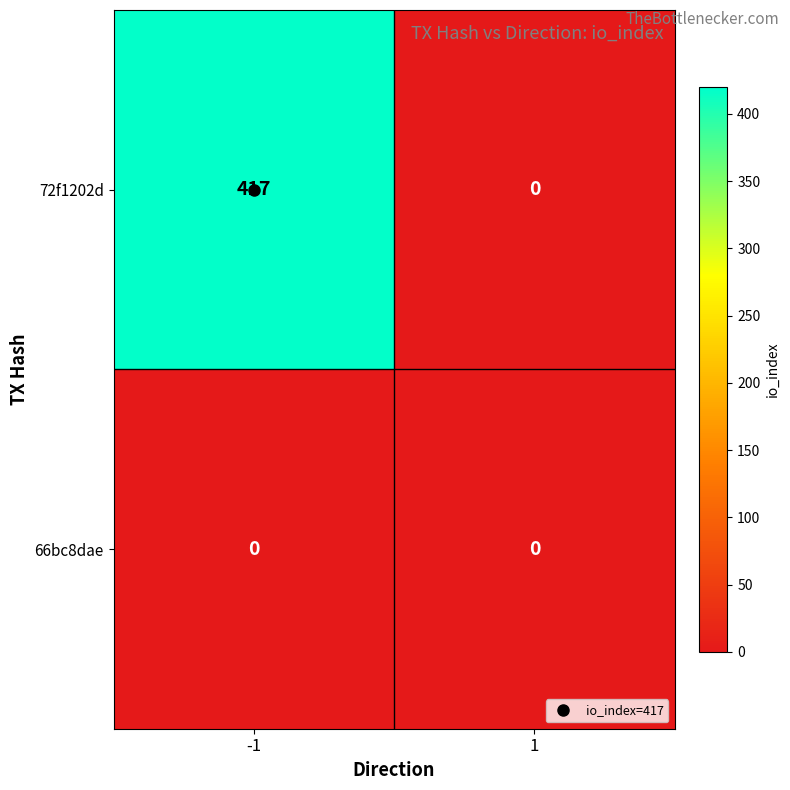

Between -1 and 1, which series saw the biggest shift?

72f1202d